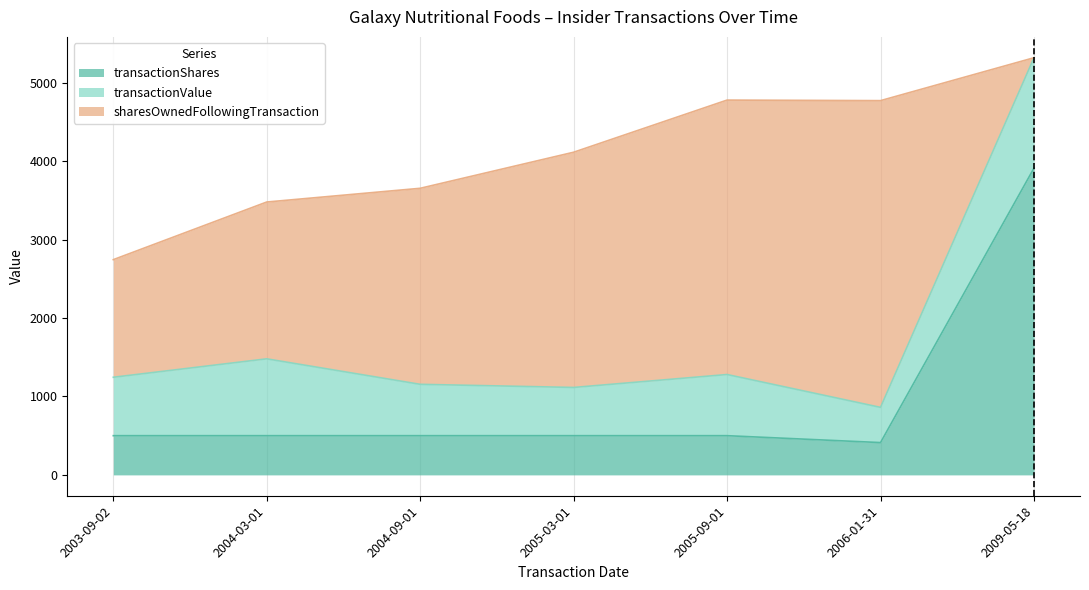

At which label does transactionValue first exceed 745?

2004-03-01